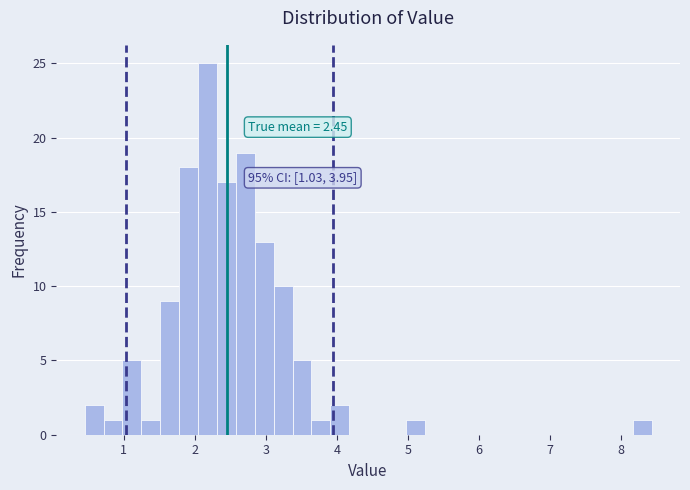

Read against the x-axis, roughly where is the centre of the tallest bar?

2.2